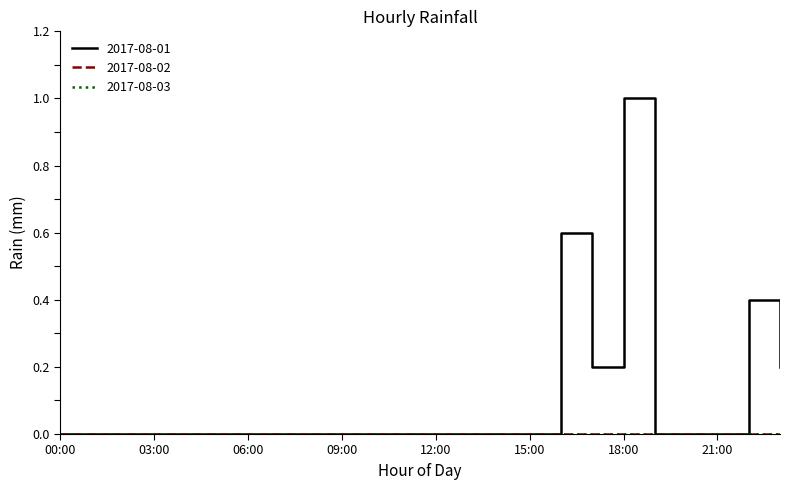

Does the chart display data point markers on the line(s)?

No